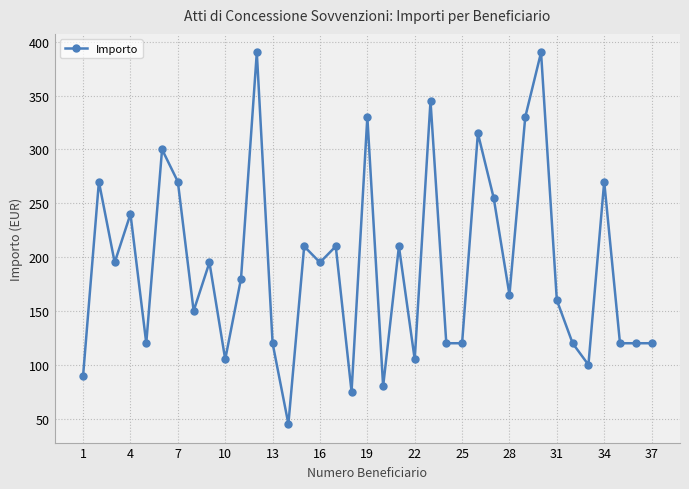

Reading right to left, extract all data points from this chart.

120	120	120	270	100	120	160	390	330	165	255	315	120	120	345	105	210	80	330	75	210	195	210	45	120	390	180	105	195	150	270	300	120	240	195	270	90